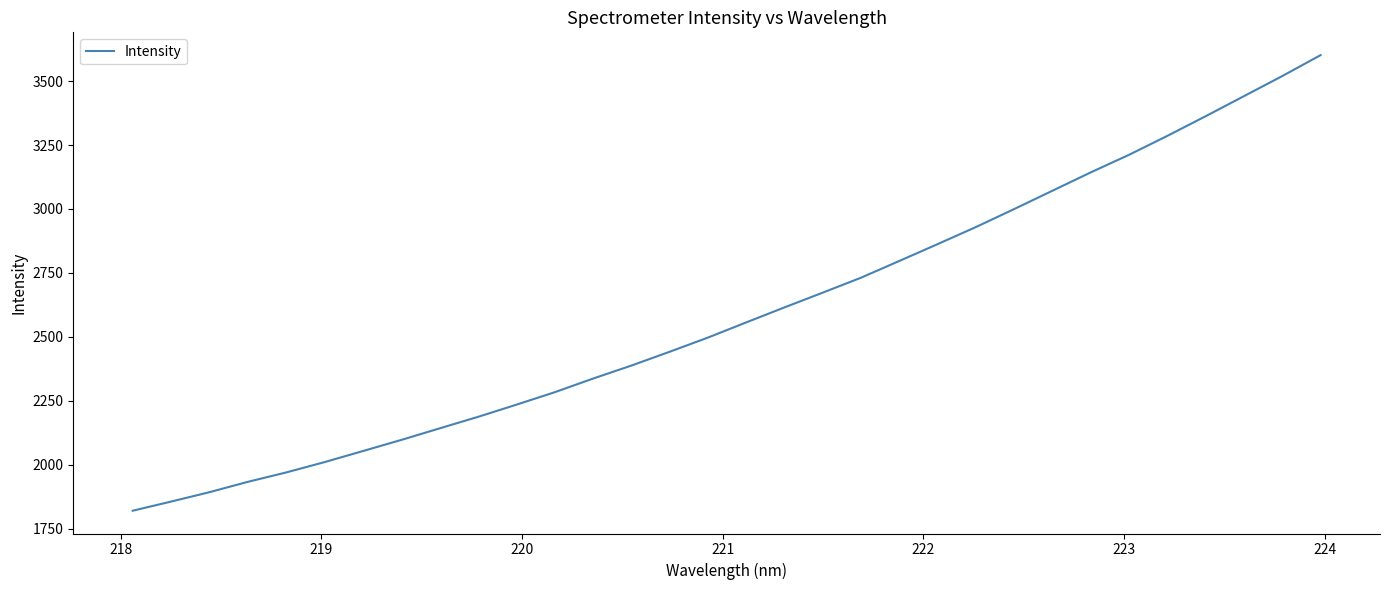

What is the greatest value displayed?

3601.8